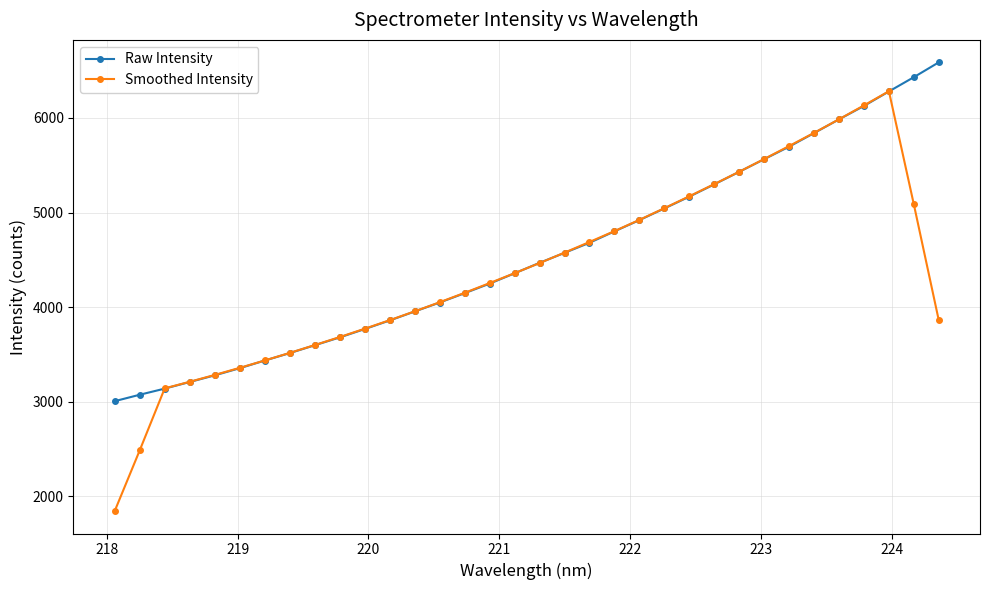

At how many categories does at least one series exceed 2340?

34